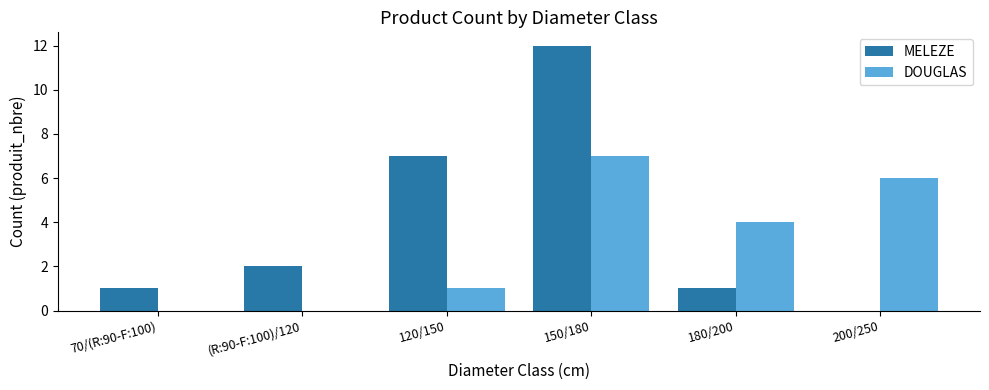

What is the sum of all MELEZE values?

23